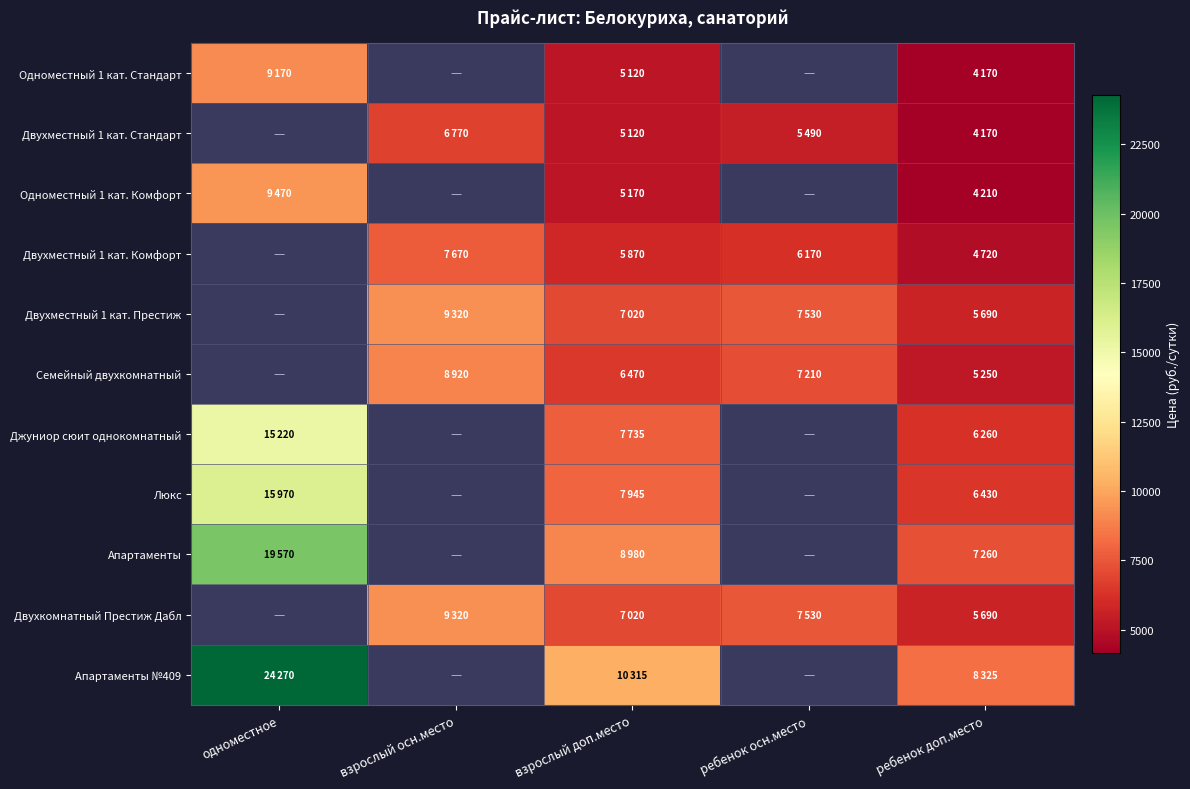

Count the number of data series in this chart.

11